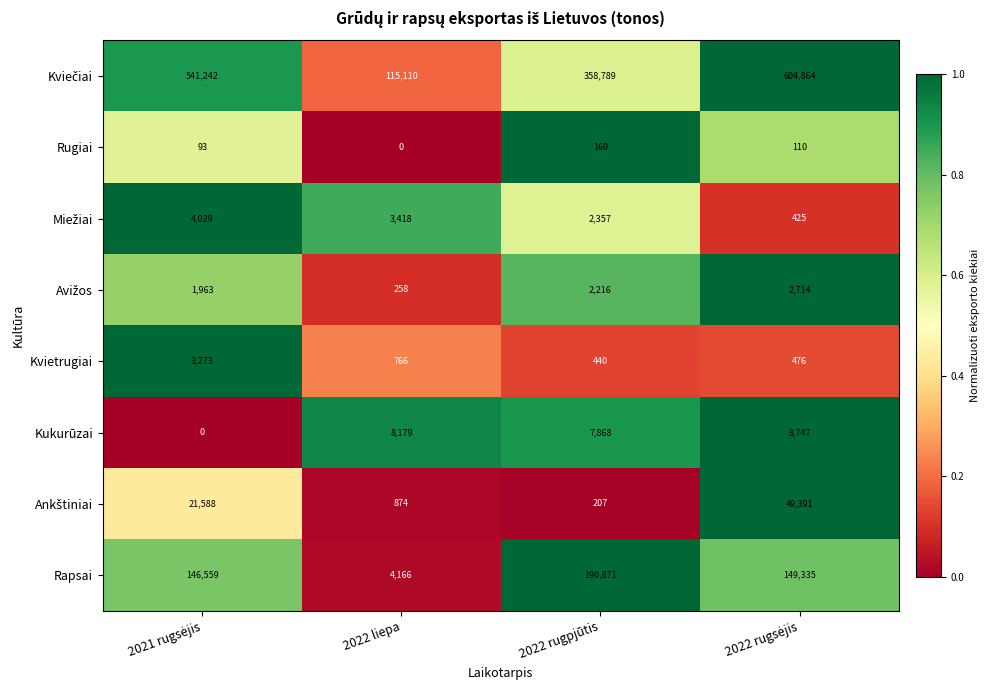

At how many categories does at least one series exceed 0?

4